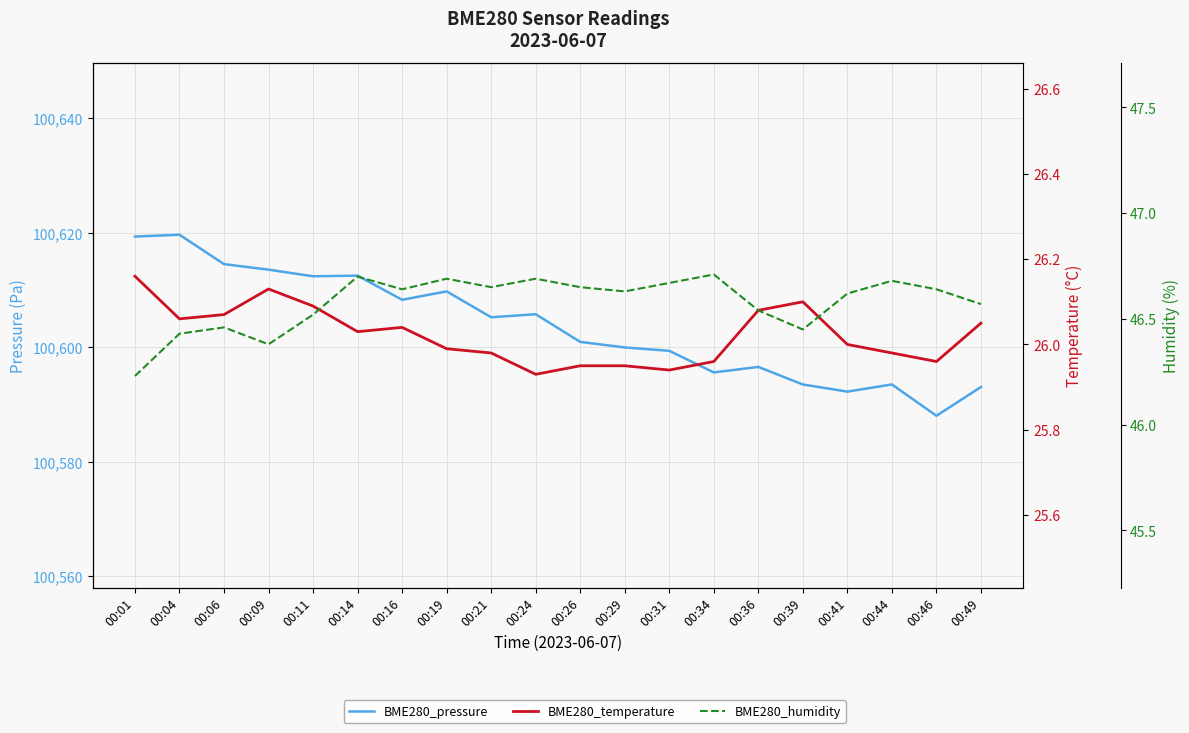

What are all the series names shown in the legend?

BME280_pressure, BME280_temperature, BME280_humidity